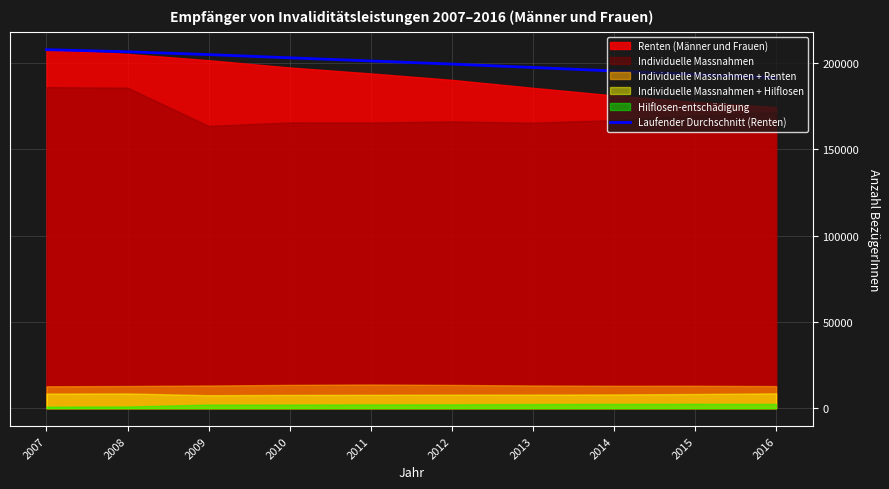

The value of Laufender Durchschnitt (Renten) at 2009 is 270781.9. True or false?

False